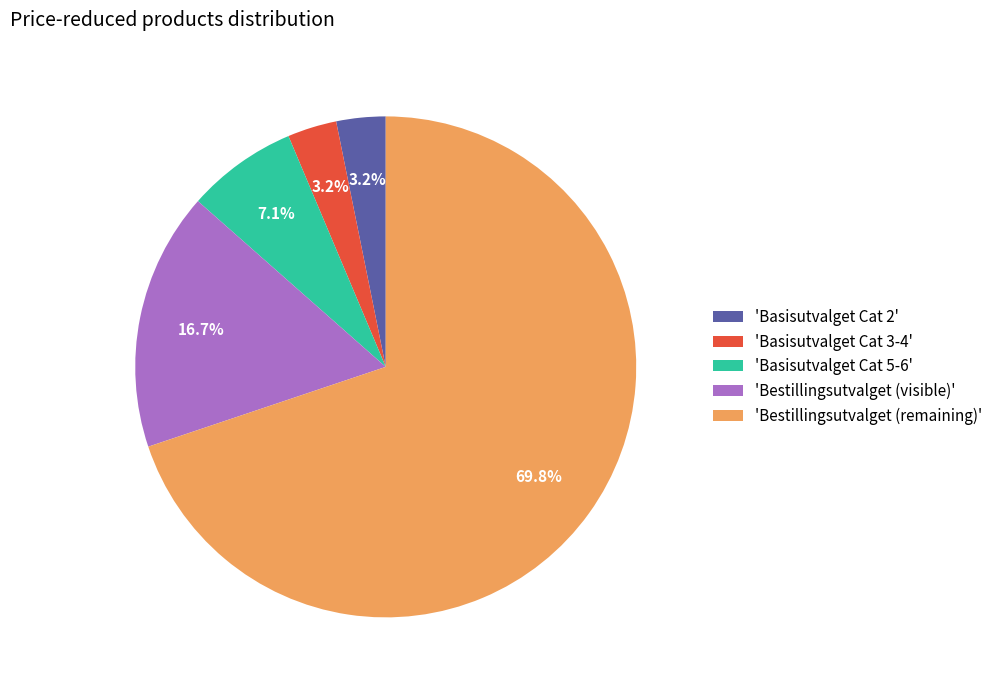

Does any single category account for the majority?

Yes